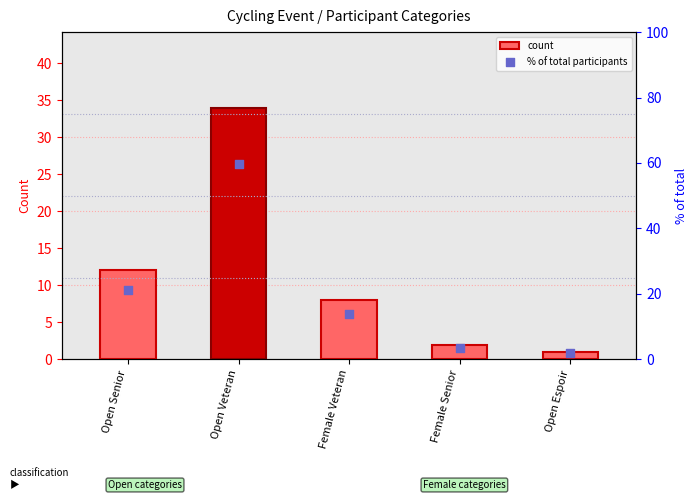

At how many categories does at least one series exceed 24?

1